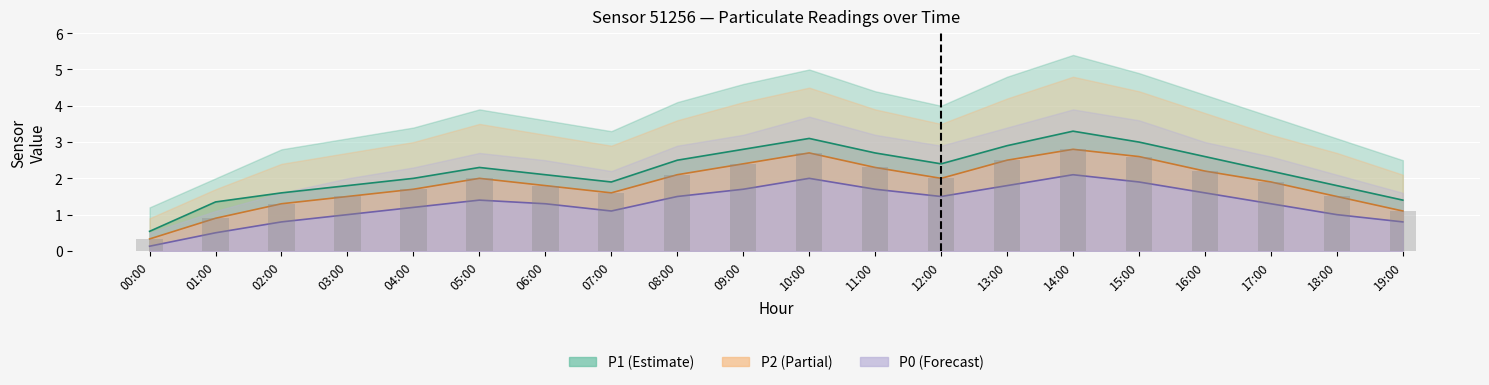

What is the difference between the highest and lowest values at 05:00?

0.9